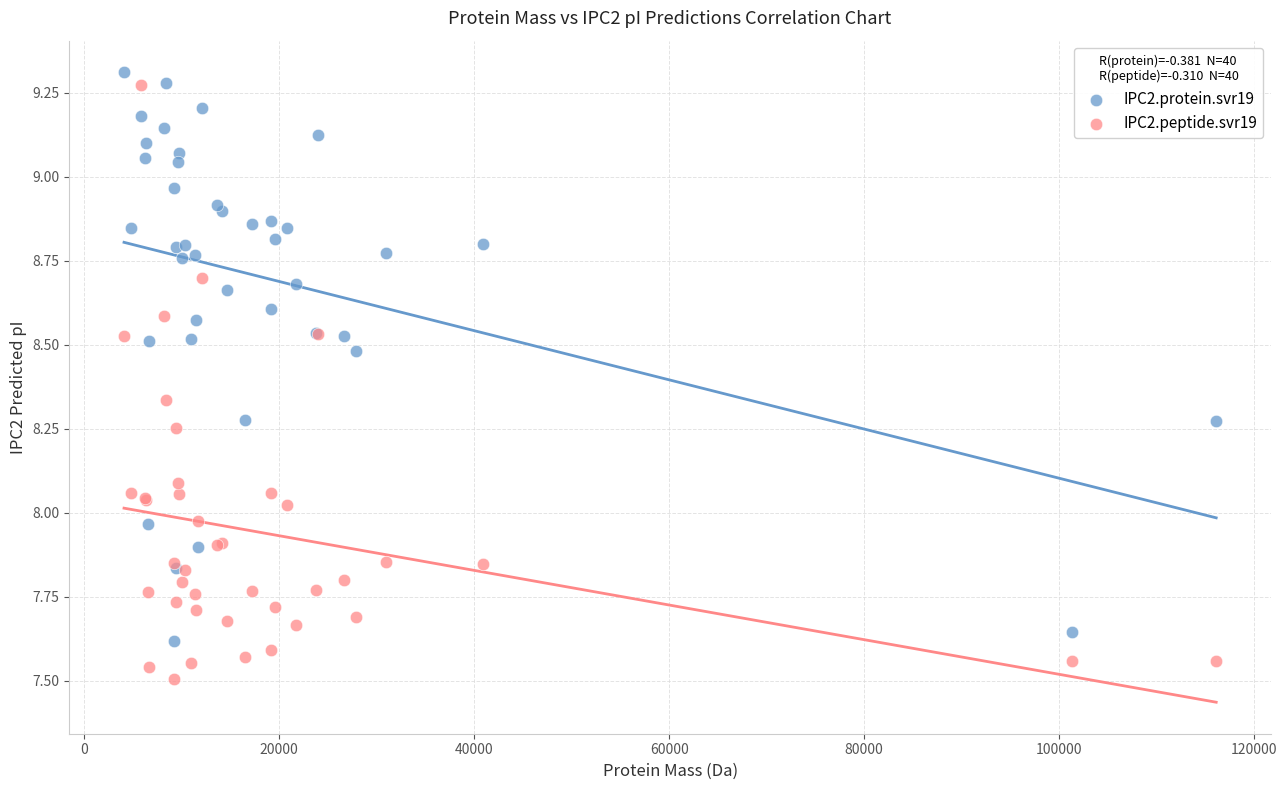

Which series reaches the minimum Y coordinate?

IPC2.peptide.svr19